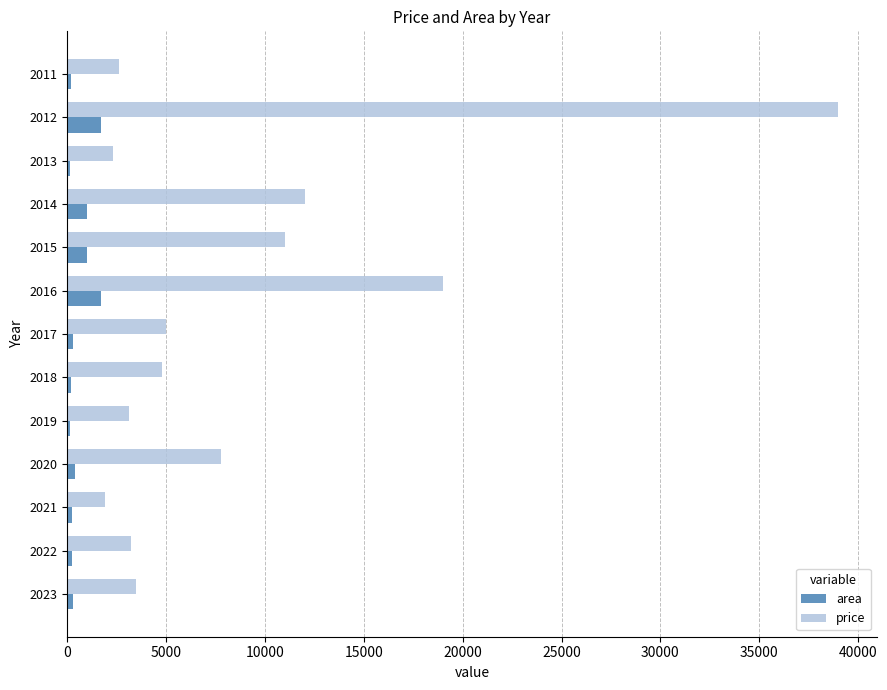

What are all the series names shown in the legend?

area, price